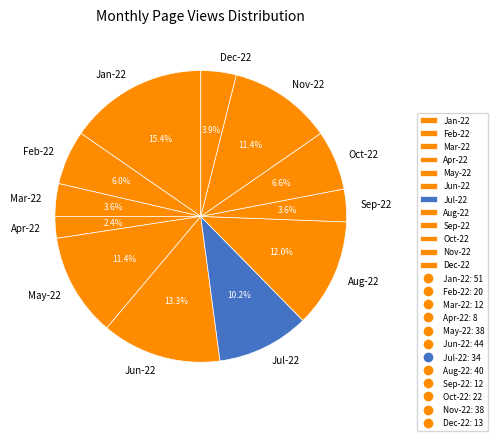

Count the number of slices in the pie.

12